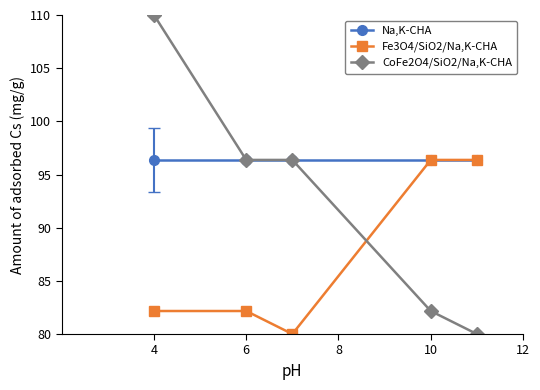

Which series has the largest range (max minus min)?

CoFe2O4/SiO2/Na,K-CHA